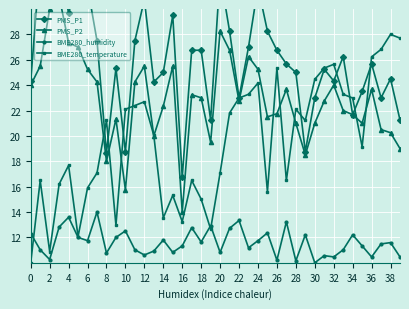

True or false: BME280_temperature has more than 2 points higher than both neighbors.

True